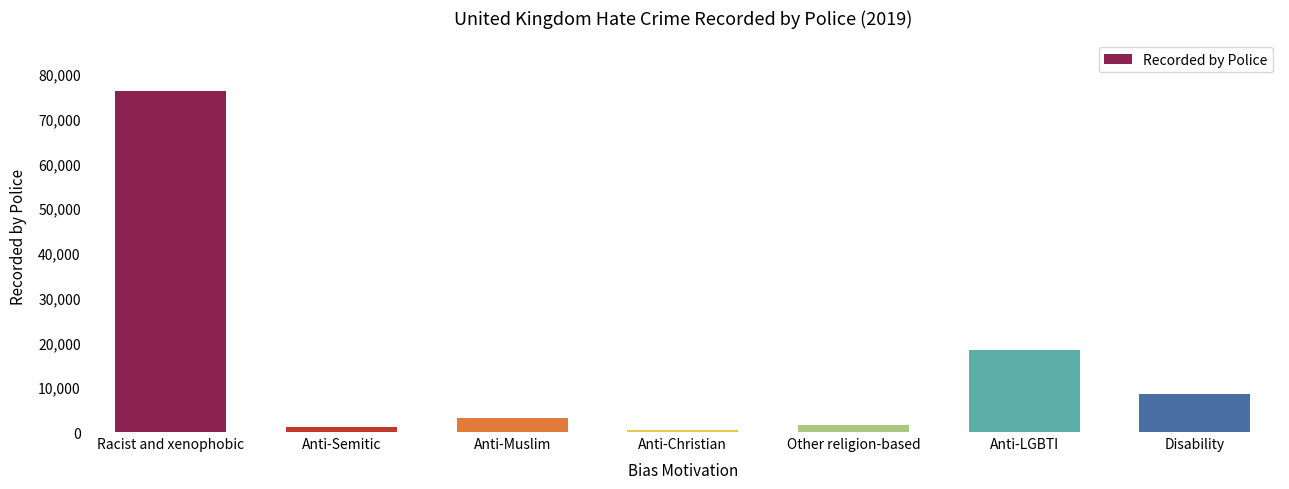

What is the value of the 1st bar from the left?

76070